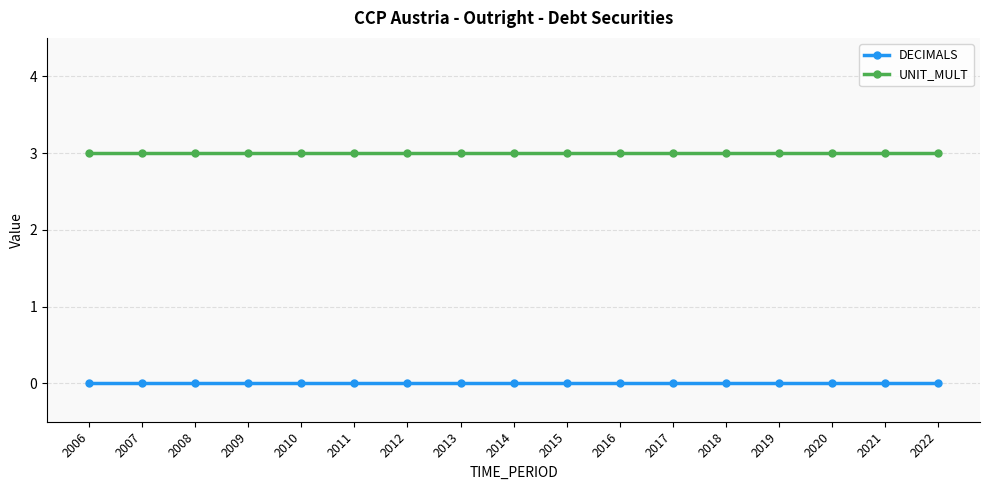

What is the difference between the highest and lowest values at 2017?

3